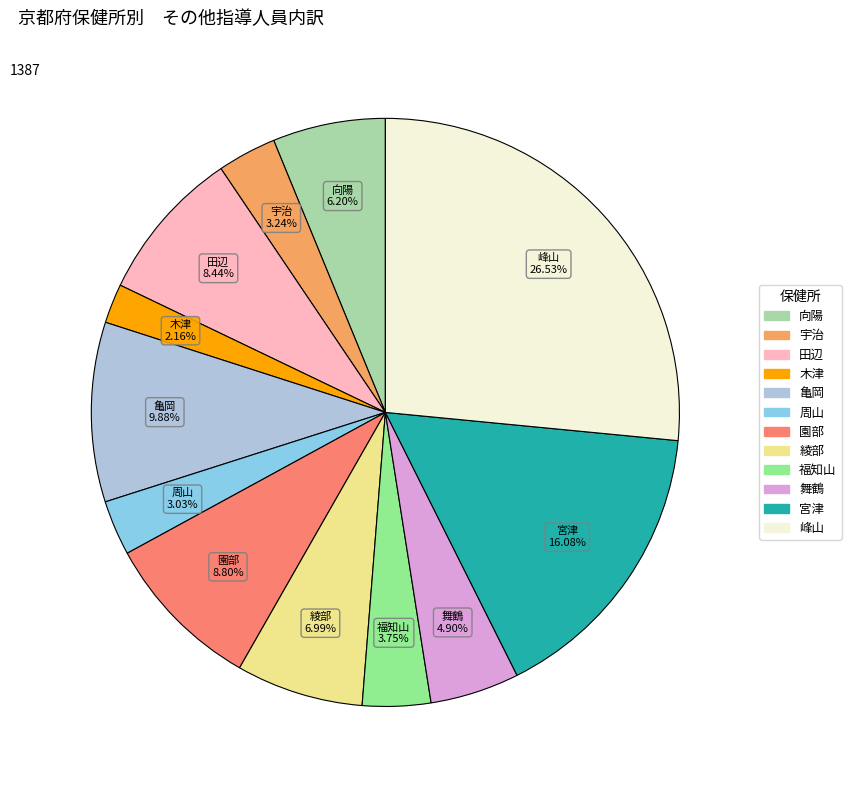

To the nearest percent, what is the difference between the 向陽 and 周山 slice percentages?

3%